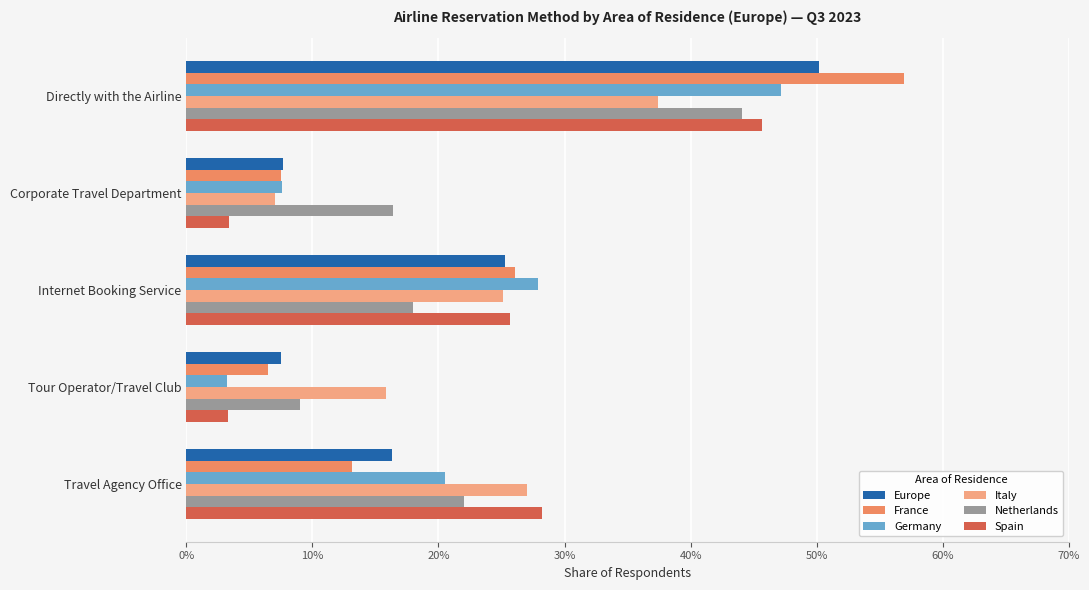

True or false: Italy has a value of 4.2 at Corporate Travel Department.

False